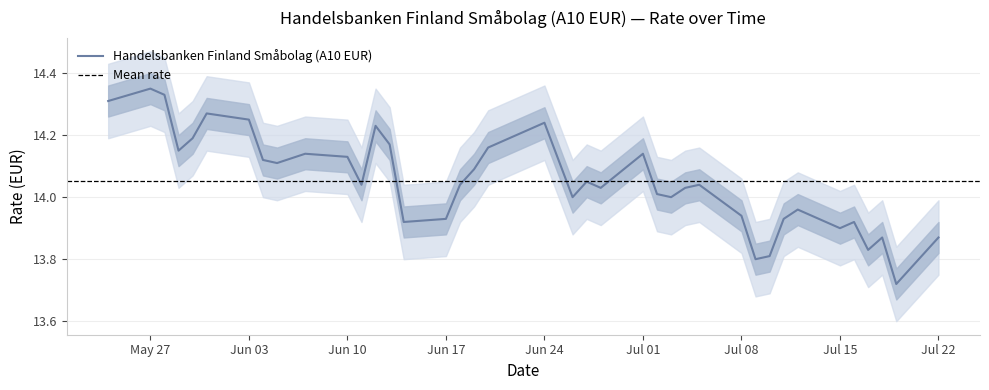

What is the approximate value at 19.07.2024?

13.7